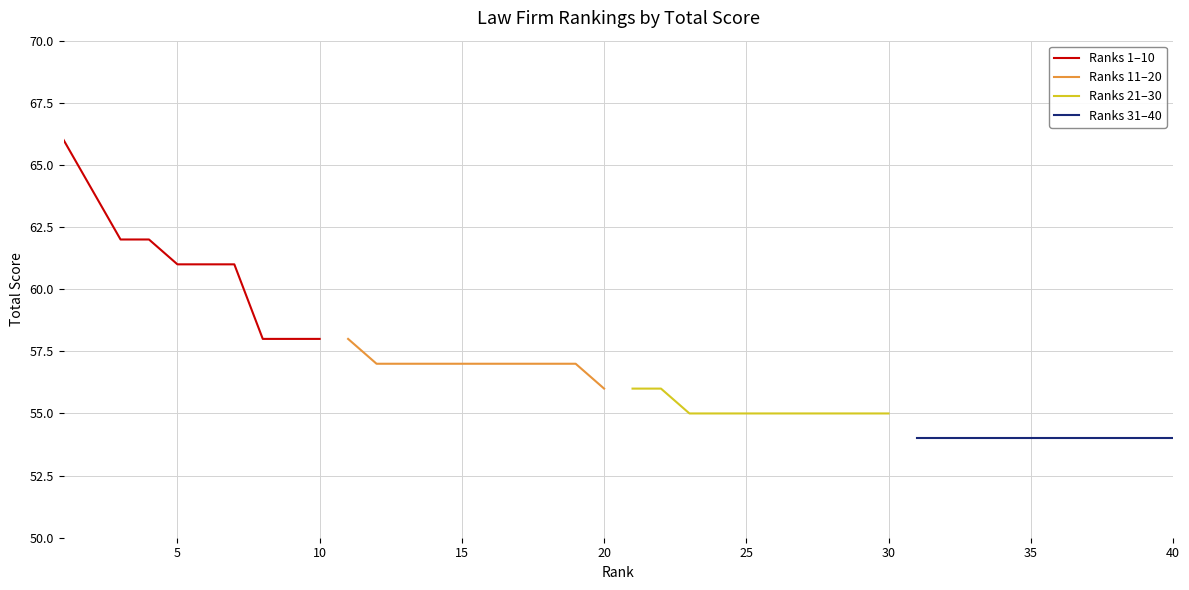

True or false: Ranks 31–40 and Ranks 11–20 intersect in this chart.

False